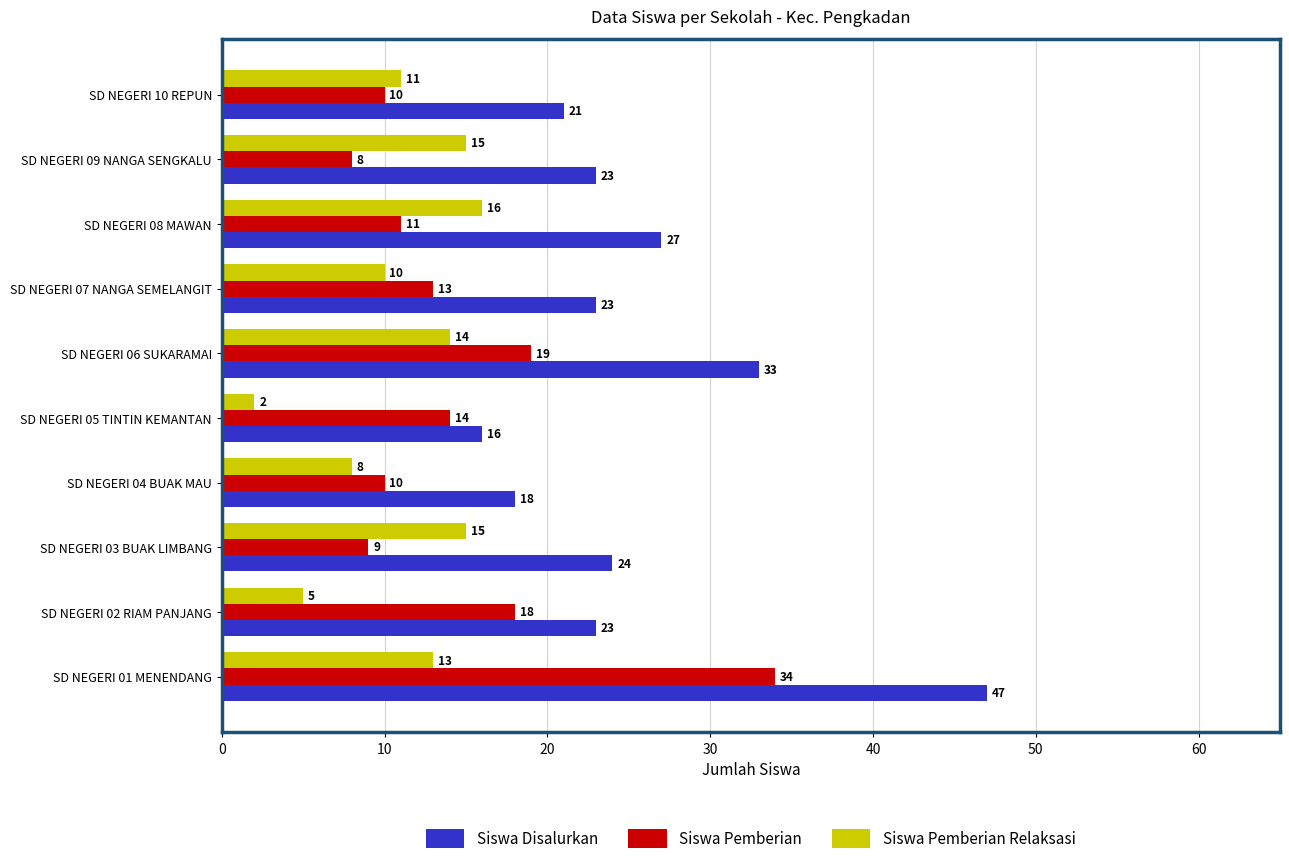

What is the sum of the Siswa Pemberian Relaksasi values at SD NEGERI 06 SUKARAMAI and SD NEGERI 10 REPUN?

25